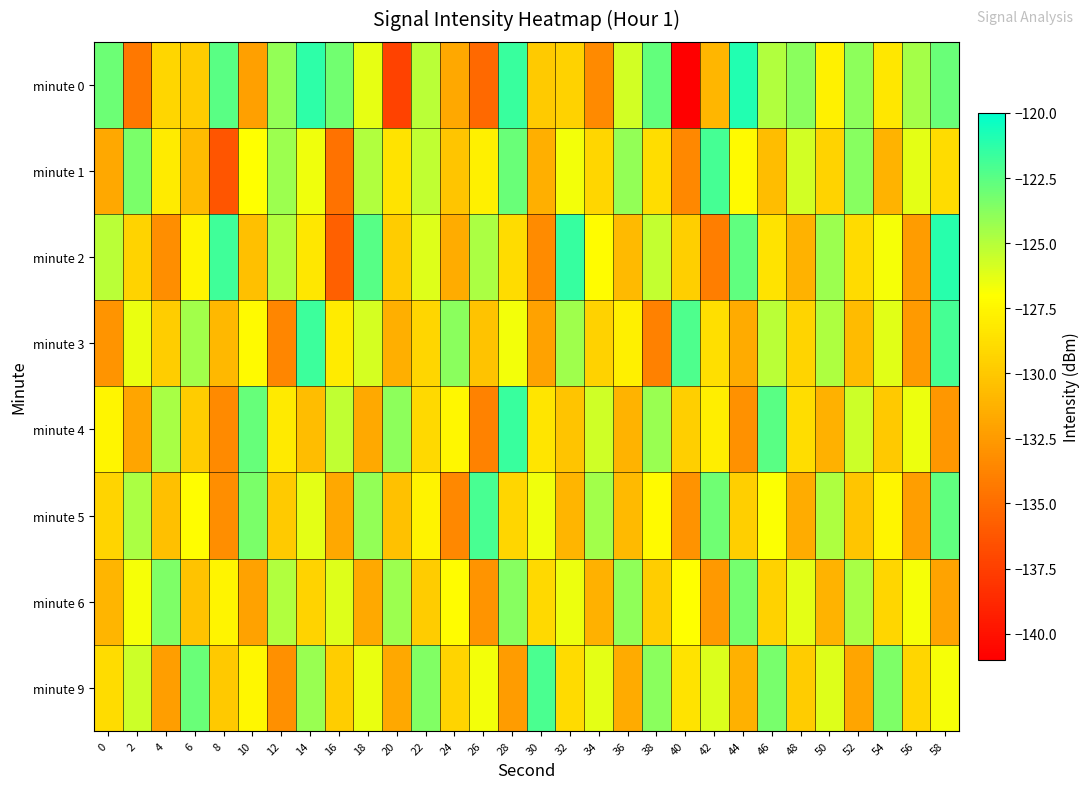

Reading left to right, list all the values displayed in this chart.

minute 0: 0=-123.0	2=-134.4	4=-129.2	6=-129.8	8=-122.5	10=-132.2	12=-124.1	14=-121.2	16=-123.2	18=-126.4	20=-137.3	22=-125.2	24=-131.7	26=-135.2	28=-121.6	30=-129.9	32=-129.5	34=-133.4	36=-125.8	38=-122.7	40=-141.0	42=-131.0	44=-120.9	46=-124.9	48=-123.8	50=-127.7	52=-123.9	54=-128.3	56=-124.5	58=-122.9
minute 1: 0=-131.8	2=-123.4	4=-128.1	6=-130.7	8=-136.3	10=-127.0	12=-124.3	14=-126.6	16=-134.7	18=-124.8	20=-128.5	22=-125.3	24=-130.1	26=-127.8	28=-122.9	30=-131.4	32=-126.7	34=-129.2	36=-124.1	38=-128.8	40=-133.5	42=-121.9	44=-127.3	46=-130.6	48=-125.8	50=-129.4	52=-123.7	54=-131.1	56=-126.3	58=-128.9
minute 2: 0=-125.1	2=-129.4	4=-133.2	6=-127.6	8=-121.8	10=-130.5	12=-124.9	14=-128.3	16=-135.7	18=-122.4	20=-129.8	22=-126.1	24=-131.5	26=-124.7	28=-128.9	30=-133.3	32=-121.5	34=-127.2	36=-130.8	38=-125.4	40=-129.6	42=-134.1	44=-122.7	46=-128.5	48=-131.2	50=-124.3	52=-129.0	54=-126.8	56=-132.4	58=-121.1
minute 3: 0=-132.8	2=-126.4	4=-129.7	6=-124.5	8=-130.9	10=-127.3	12=-133.6	14=-121.7	16=-128.1	18=-125.9	20=-131.4	22=-129.2	24=-123.8	26=-130.3	28=-126.7	30=-132.1	32=-124.4	34=-129.5	36=-127.8	38=-133.9	40=-122.2	42=-128.7	44=-131.6	46=-125.1	48=-129.3	50=-124.8	52=-130.7	54=-126.2	56=-132.5	58=-121.9
minute 4: 0=-127.5	2=-131.9	4=-124.6	6=-129.8	8=-133.4	10=-122.8	12=-128.2	14=-130.6	16=-125.3	18=-131.7	20=-123.9	22=-129.1	24=-127.4	26=-133.8	28=-121.6	30=-128.4	32=-130.2	34=-125.7	36=-131.1	38=-124.2	40=-129.6	42=-127.9	44=-133.0	46=-122.5	48=-128.8	50=-131.3	52=-125.6	54=-130.0	56=-126.5	58=-132.7
minute 5: 0=-129.3	2=-124.7	4=-130.5	6=-127.1	8=-133.2	10=-123.4	12=-129.9	14=-126.3	16=-131.8	18=-124.1	20=-130.4	22=-127.7	24=-133.5	26=-122.0	28=-129.2	30=-126.6	32=-131.0	34=-124.5	36=-130.8	38=-127.3	40=-132.9	42=-123.1	44=-129.6	46=-126.9	48=-131.5	50=-124.8	52=-130.1	54=-127.5	56=-132.3	58=-122.7
minute 6: 0=-131.0	2=-126.8	4=-123.5	6=-130.3	8=-127.6	10=-132.1	12=-124.9	14=-129.4	16=-126.1	18=-131.7	20=-124.3	22=-129.8	24=-127.2	26=-132.8	28=-123.7	30=-129.1	32=-126.5	34=-131.3	36=-124.0	38=-129.7	40=-127.0	42=-132.6	44=-123.2	46=-129.5	48=-126.3	50=-131.1	52=-124.6	54=-129.2	56=-126.8	58=-132.0
minute 9: 0=-128.9	2=-125.6	4=-132.3	6=-122.9	8=-130.0	10=-127.4	12=-133.1	14=-124.2	16=-129.7	18=-126.4	20=-131.8	22=-123.6	24=-129.3	26=-126.7	28=-132.4	30=-122.1	32=-129.0	34=-126.3	36=-131.6	38=-123.8	40=-128.5	42=-126.0	44=-131.3	46=-123.3	48=-129.8	50=-126.1	52=-131.9	54=-123.5	56=-129.2	58=-126.8